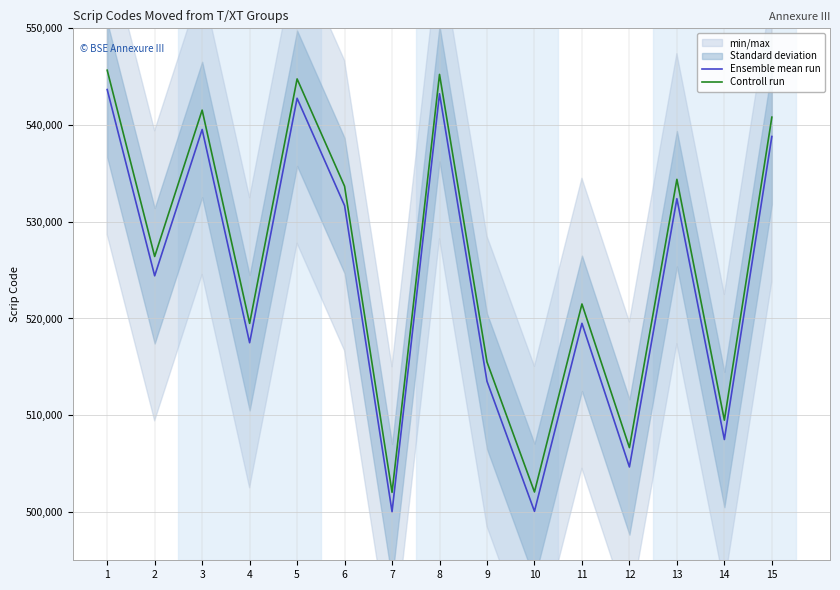

Count the number of data series in this chart.

2